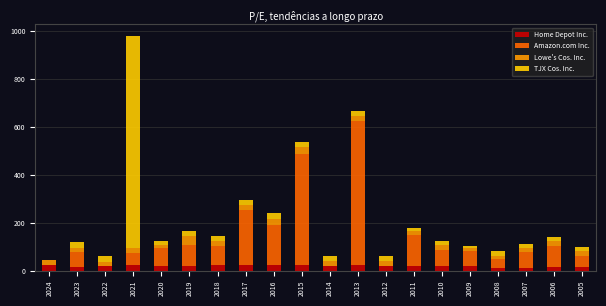

At which category is the sum across all series the highest?

2021